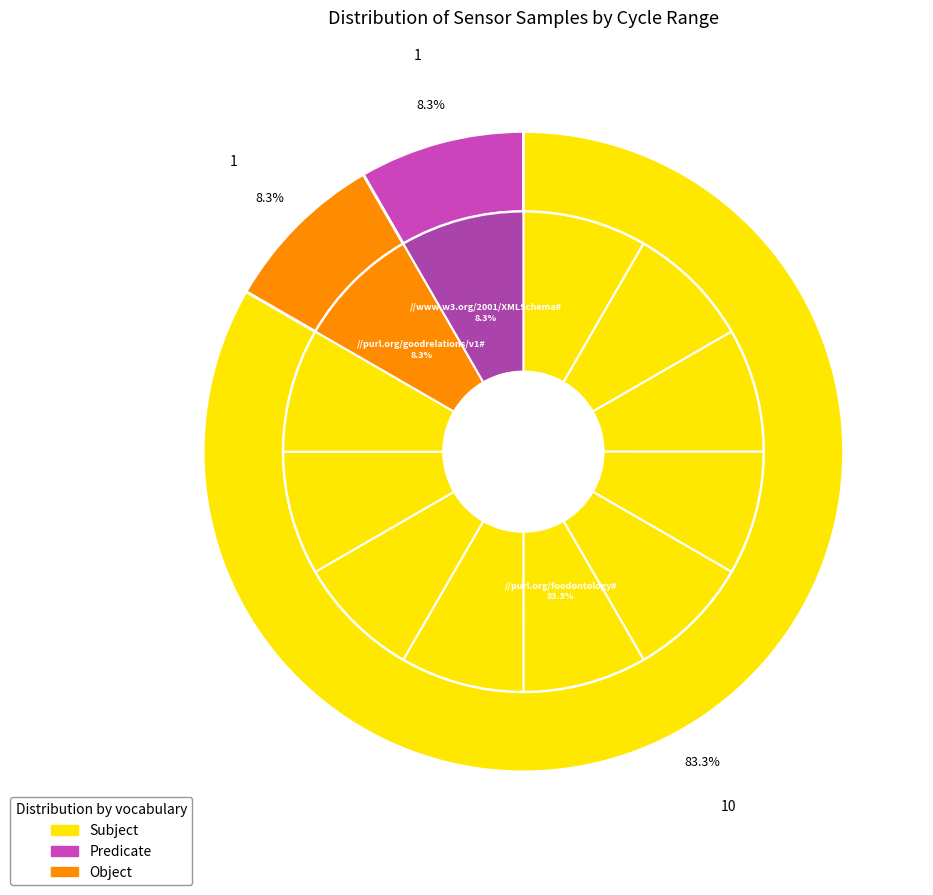

To the nearest percent, what is the average slice percentage?

8%